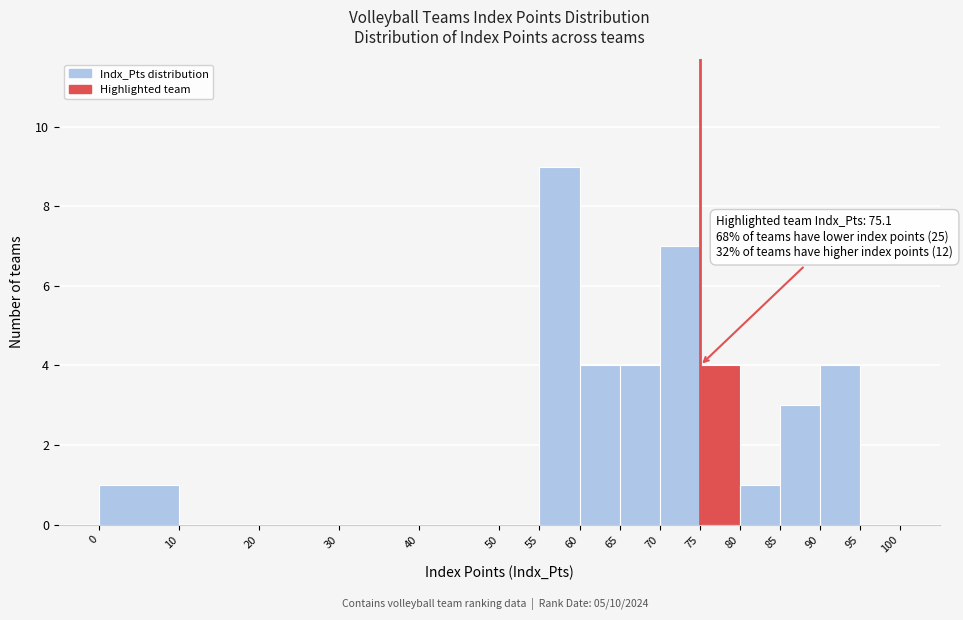

Over which range of the x-axis is the bar tallest?

55 to 60